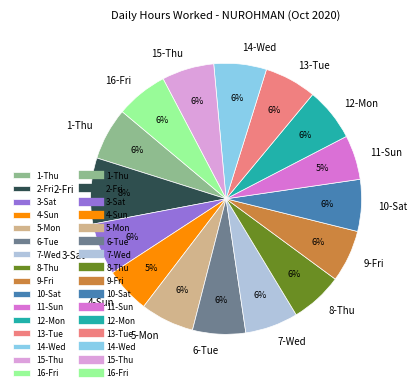

To the nearest percent, what portion does 8-Thu represent?

6%